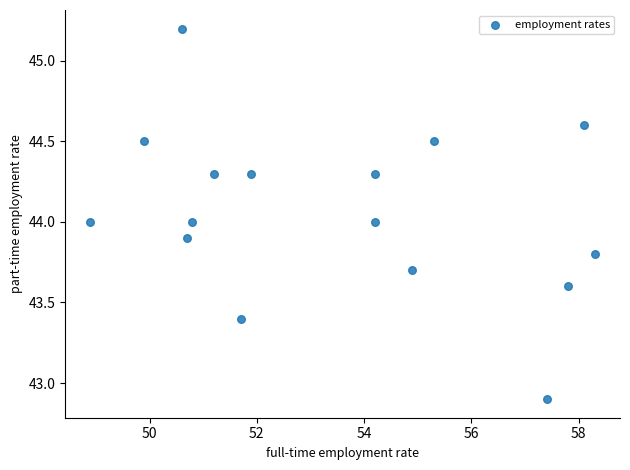

What is the range of X values (max minus min)?

9.4